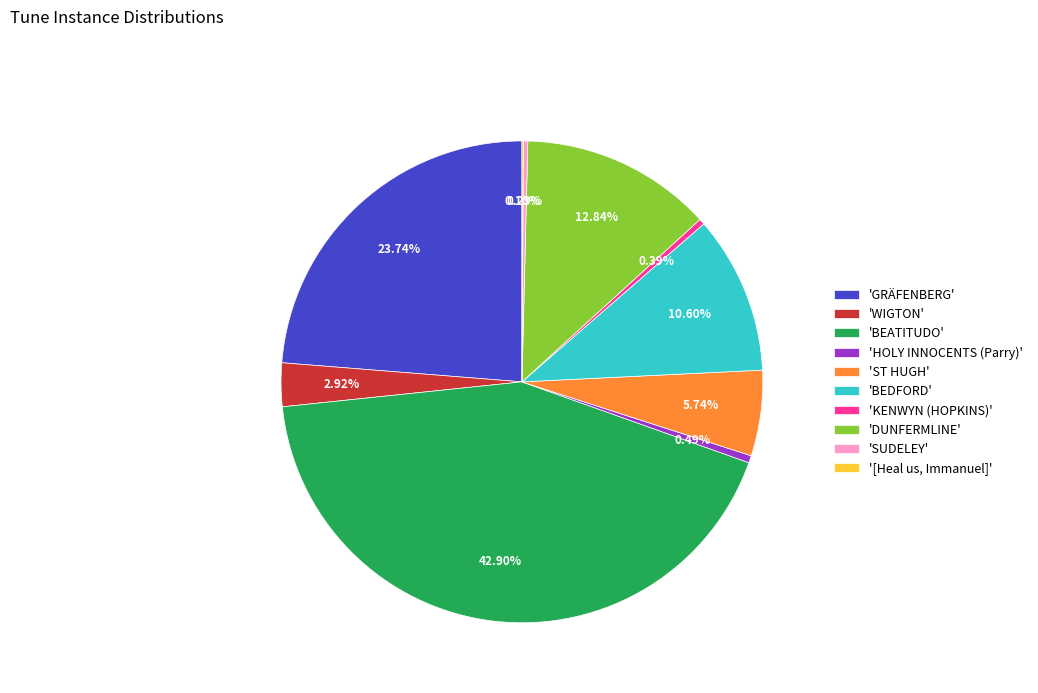

Combined, do 'BEATITUDO' and 'BEDFORD' account for over 50%?

Yes